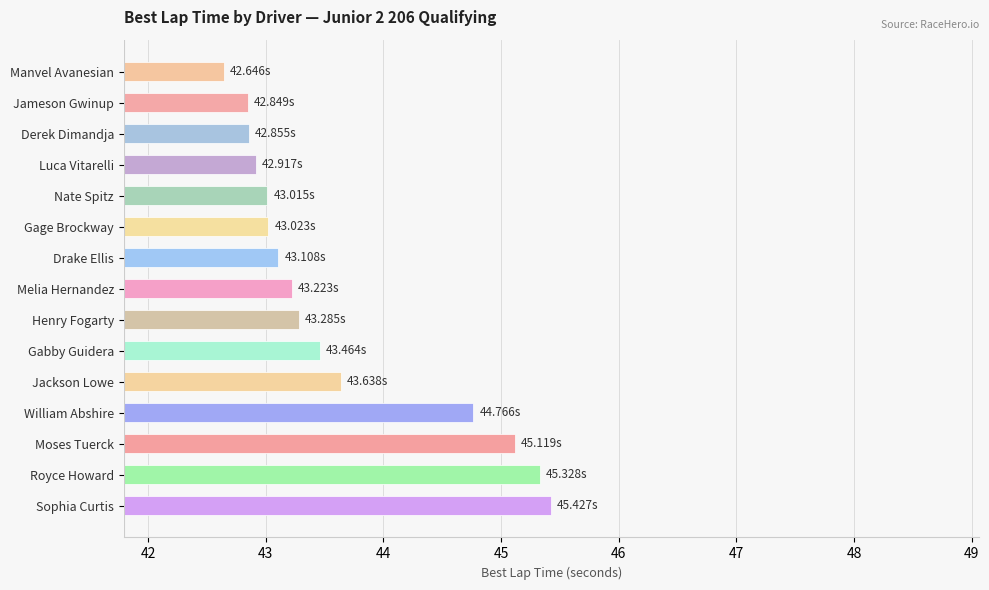

Approximately how many times larger is the value at Henry Fogarty compared to Luca Vitarelli?

1.0